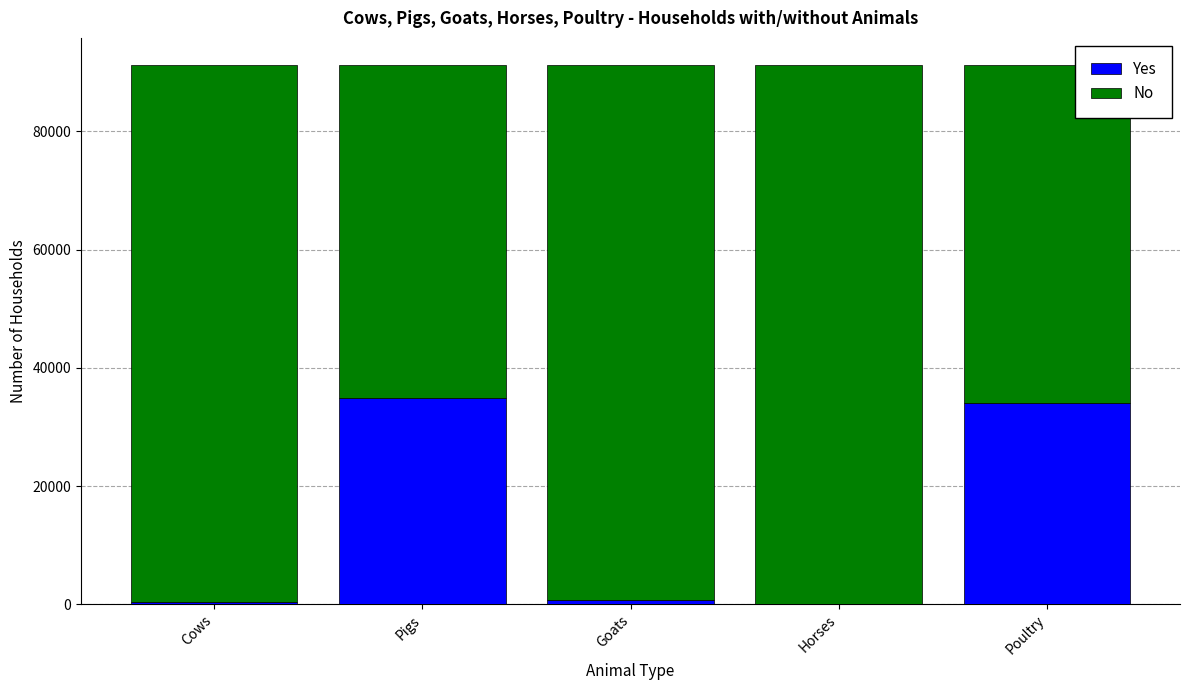

Count the number of data series in this chart.

2